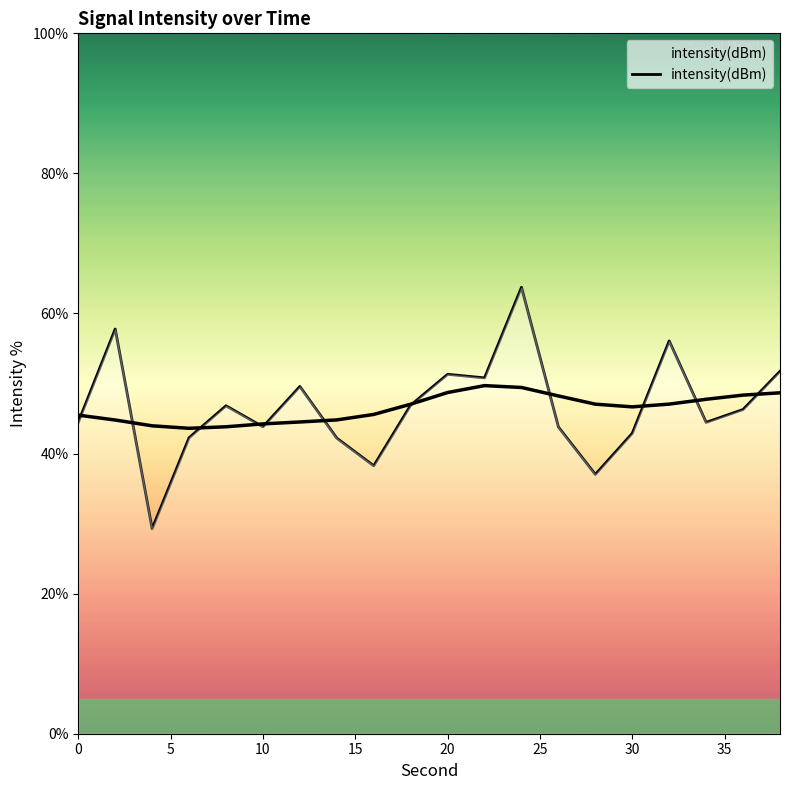

Reading left to right, what are all the values shown in this chart?

44.5	57.8	29.3	42.3	46.8	43.8	49.6	42.2	38.3	46.9	51.3	50.8	63.7	43.8	37.0	42.9	56.1	44.5	46.3	51.7